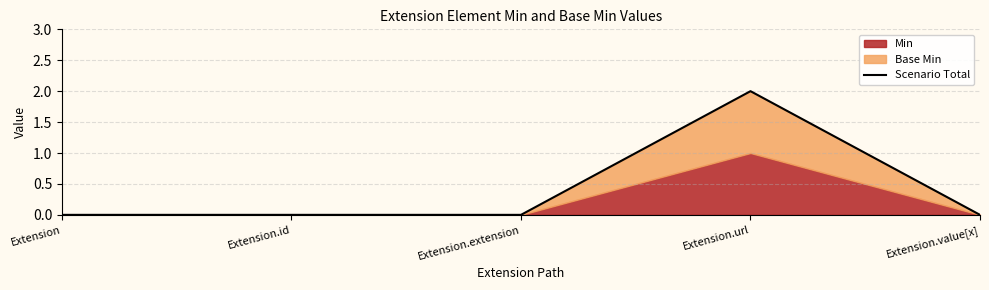

What is the sum of all values?

2